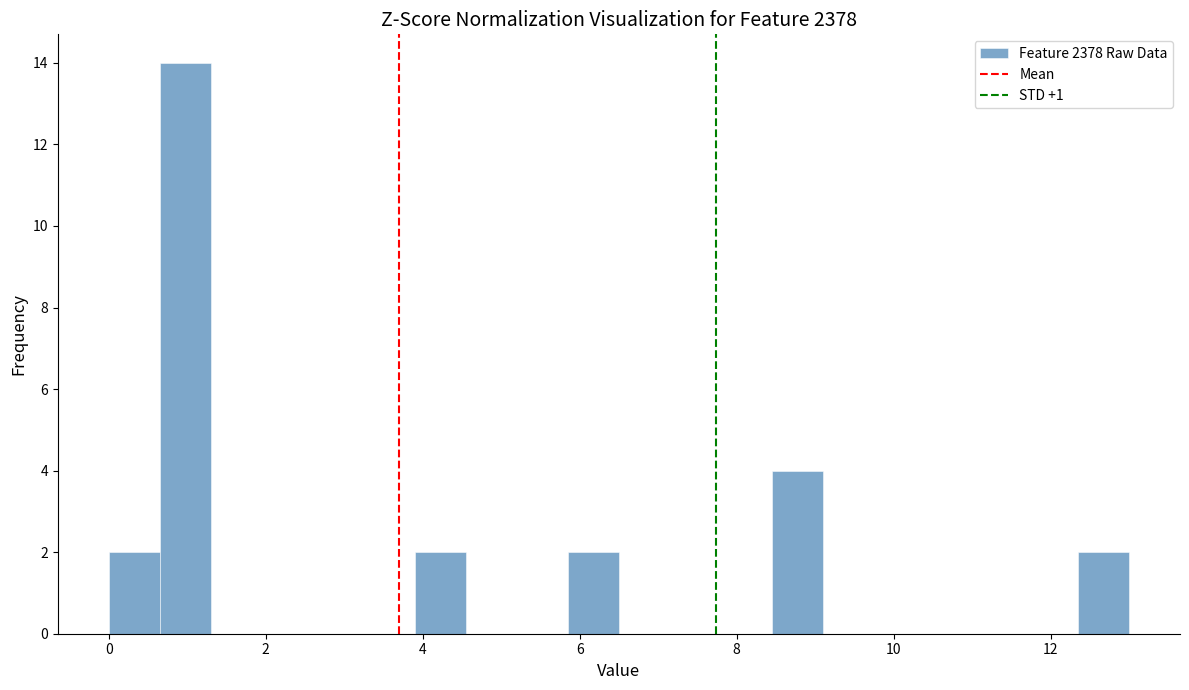

Read against the x-axis, roughly where is the centre of the tallest bar?

1.0